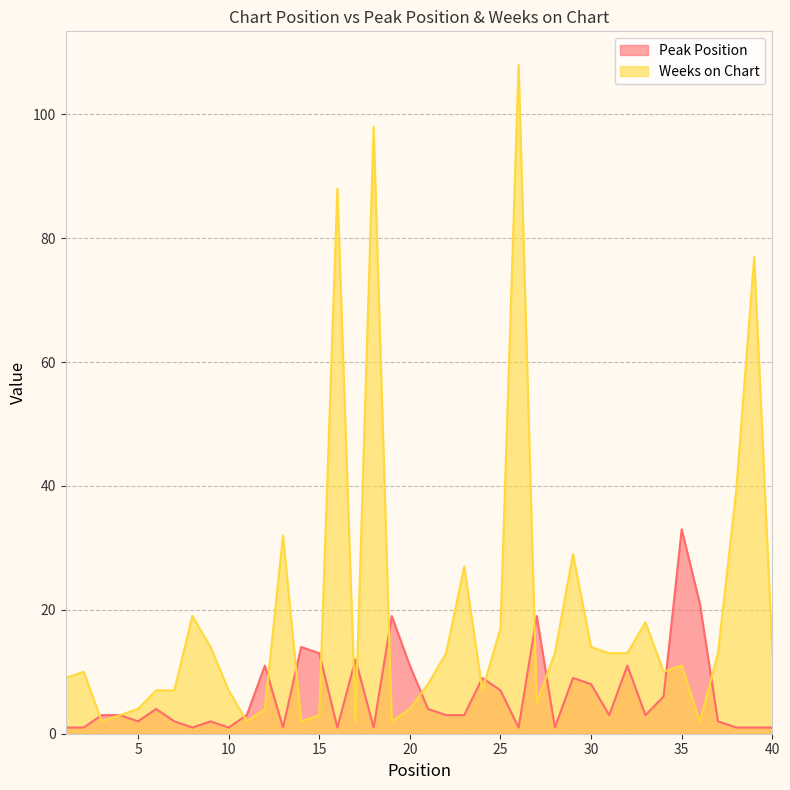

Reading right to left, list all the values displayed in this chart.

Peak Position: 40=1	39=1	38=1	37=2	36=21	35=33	34=6	33=3	32=11	31=3	30=8	29=9	28=1	27=19	26=1	25=7	24=9	23=3	22=3	21=4	20=11	19=19	18=1	17=12	16=1	15=13	14=14	13=1	12=11	11=3	10=1	9=2	8=1	7=2	6=4	5=2	4=3	3=3	2=1	1=1
Weeks on Chart: 40=13	39=77	38=39	37=13	36=2	35=11	34=10	33=18	32=13	31=13	30=14	29=29	28=13	27=5	26=108	25=17	24=7	23=27	22=13	21=8	20=4	19=2	18=98	17=2	16=88	15=3	14=2	13=32	12=4	11=2	10=7	9=14	8=19	7=7	6=7	5=4	4=3	3=2	2=10	1=9